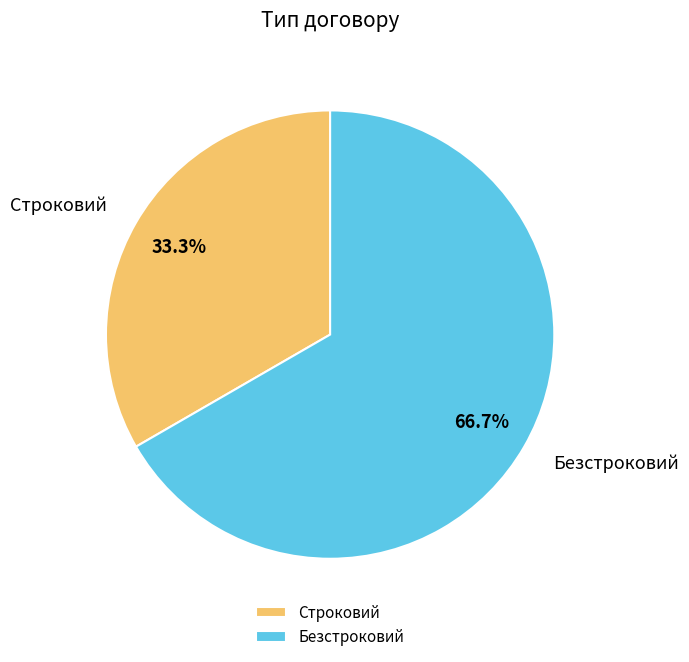

Which slice is the largest?

Безстроковий